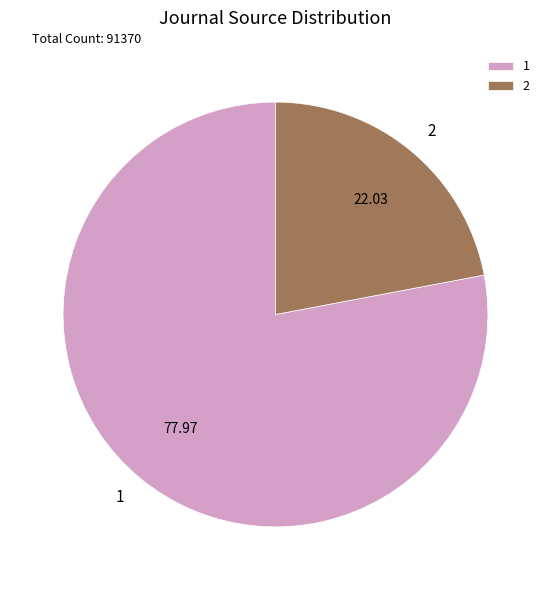

Approximately how many times larger is the value at 2 compared to 1?

0.3